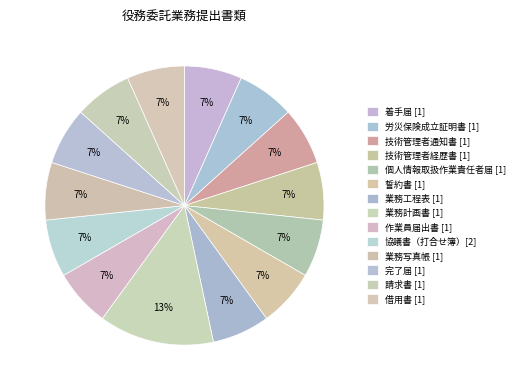

How many slices are in this pie chart?

14